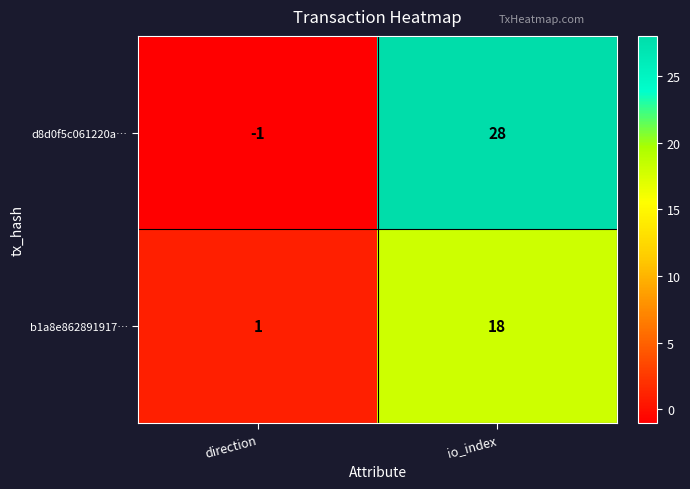

Count the number of data series in this chart.

2